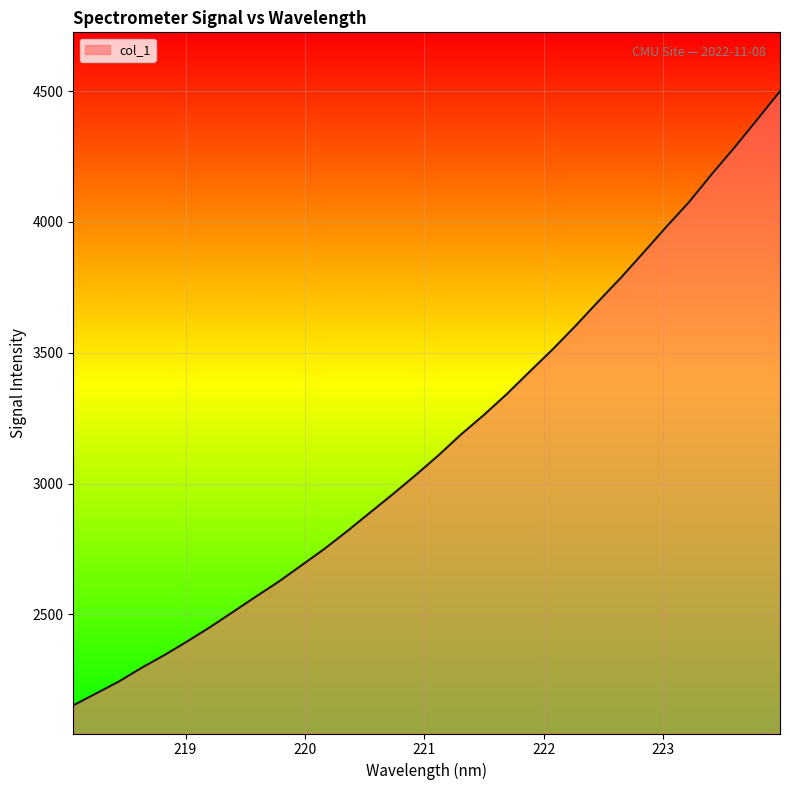

What is the maximum value shown in the chart?

4499.3